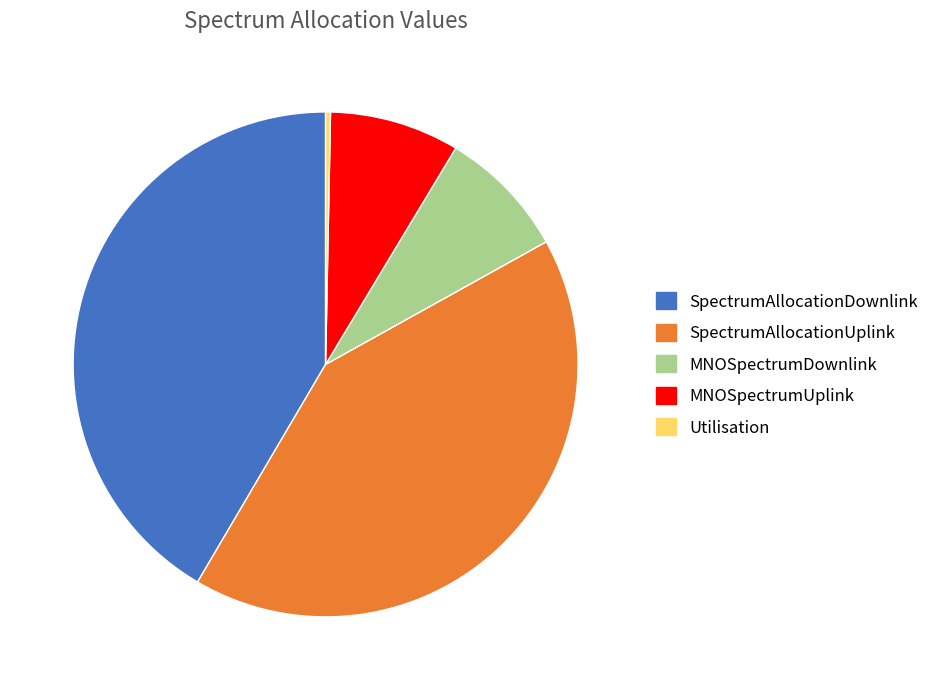

Is it true that SpectrumAllocationUplink is 42% of the pie?

True